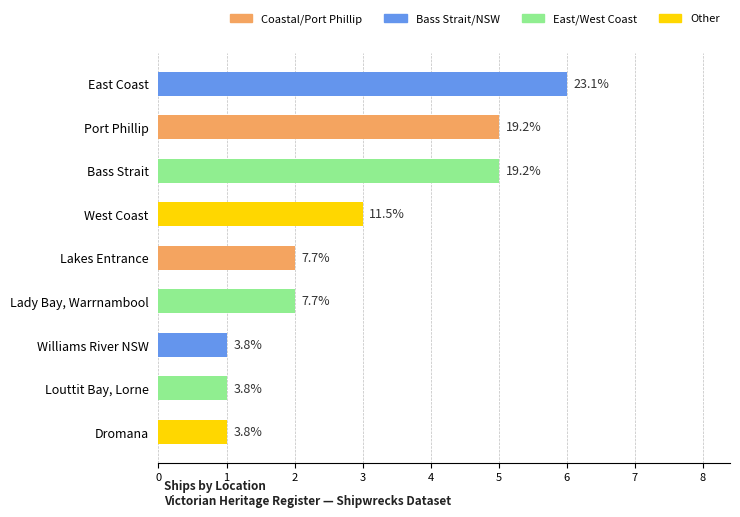

How many bars are there in total?

9